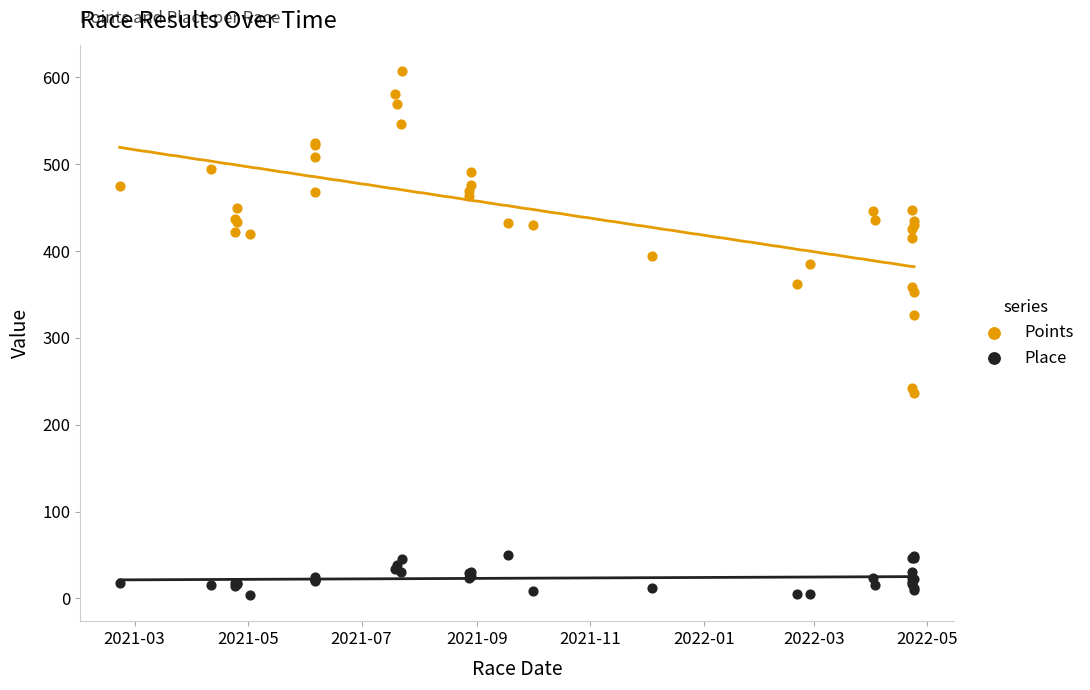

Which series reaches the maximum Y coordinate?

Points